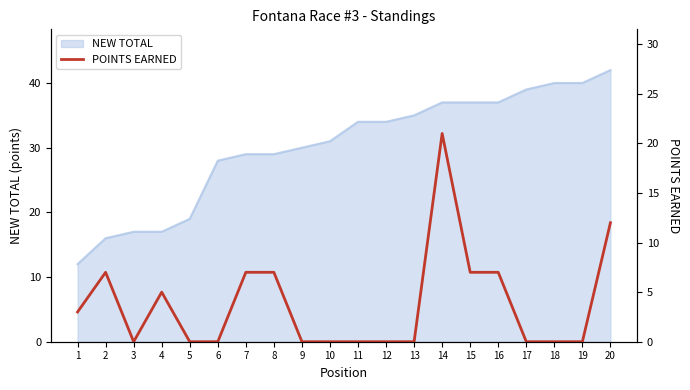

Is it true that the value at 9 is -10?

False